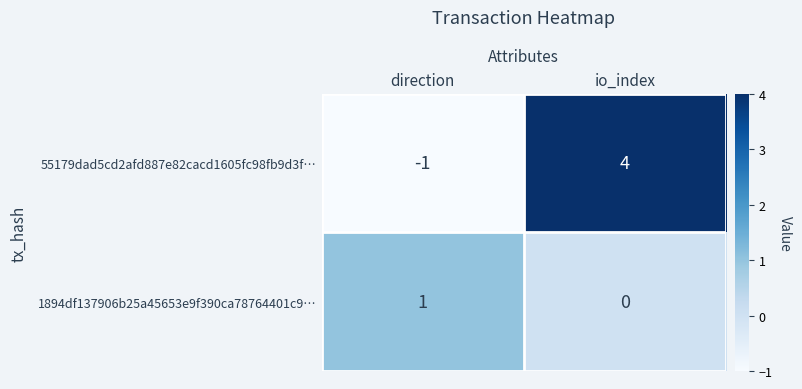

True or false: 55179dad5cd2afd887e82cacd1605fc98fb9d3f… has a value of 2 at io_index.

False